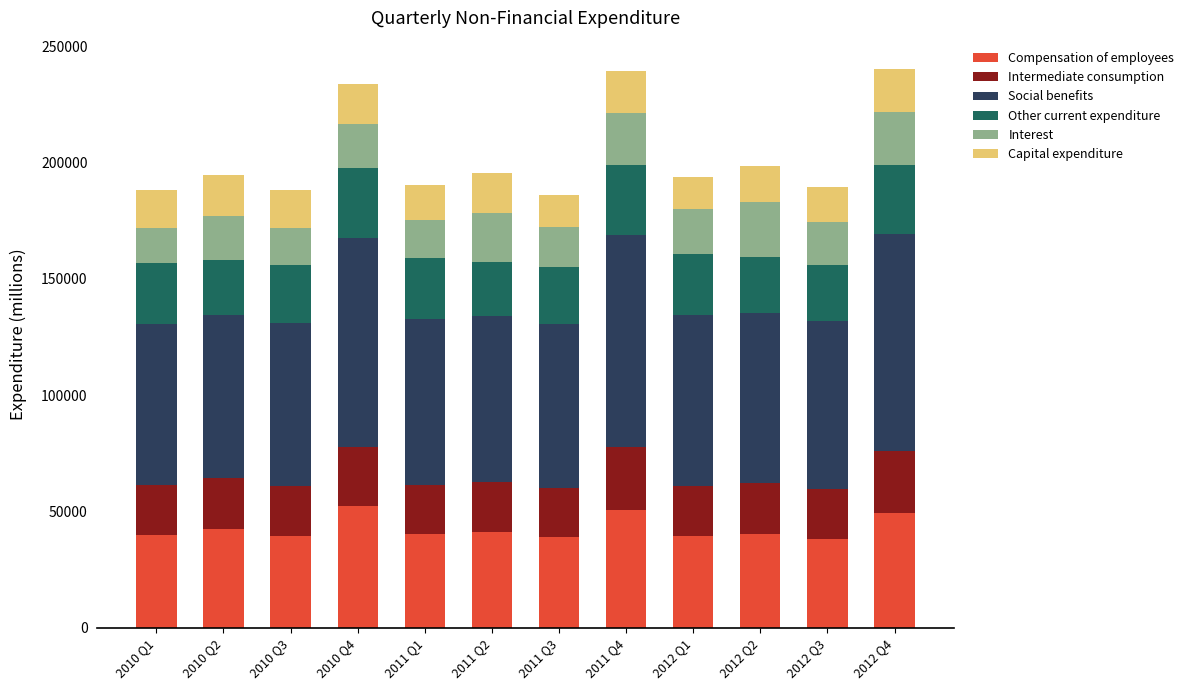

What is the highest value of the Compensation of employees series?

52359